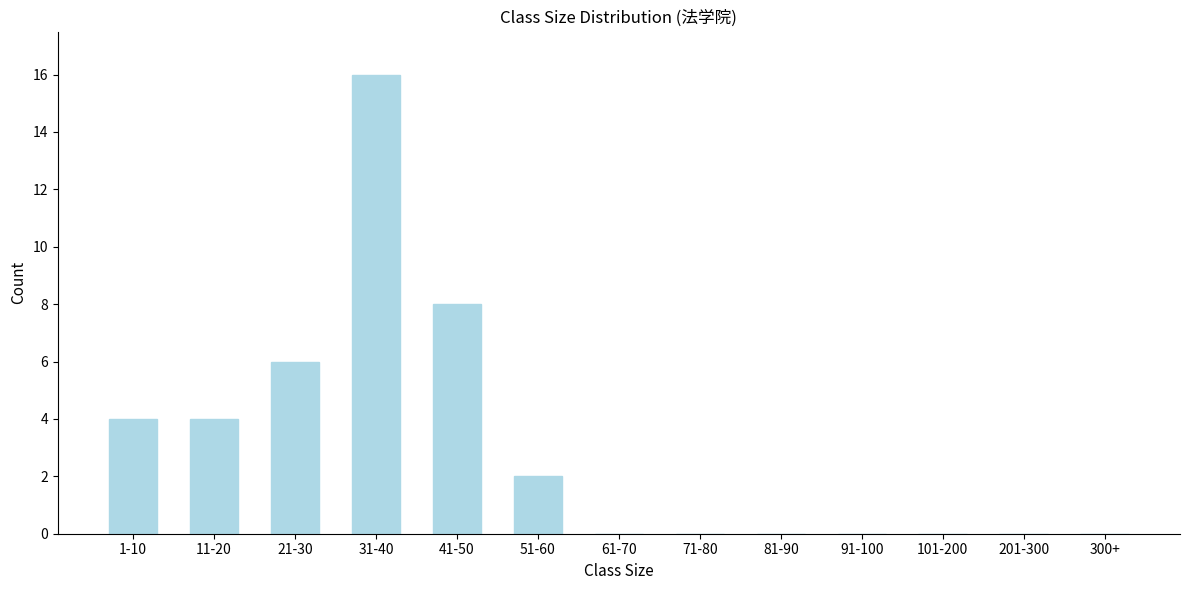

Reading left to right, list all the values displayed in this chart.

1-10=4	11-20=4	21-30=6	31-40=16	41-50=8	51-60=2	61-70=0	71-80=0	81-90=0	91-100=0	101-200=0	201-300=0	300+=0